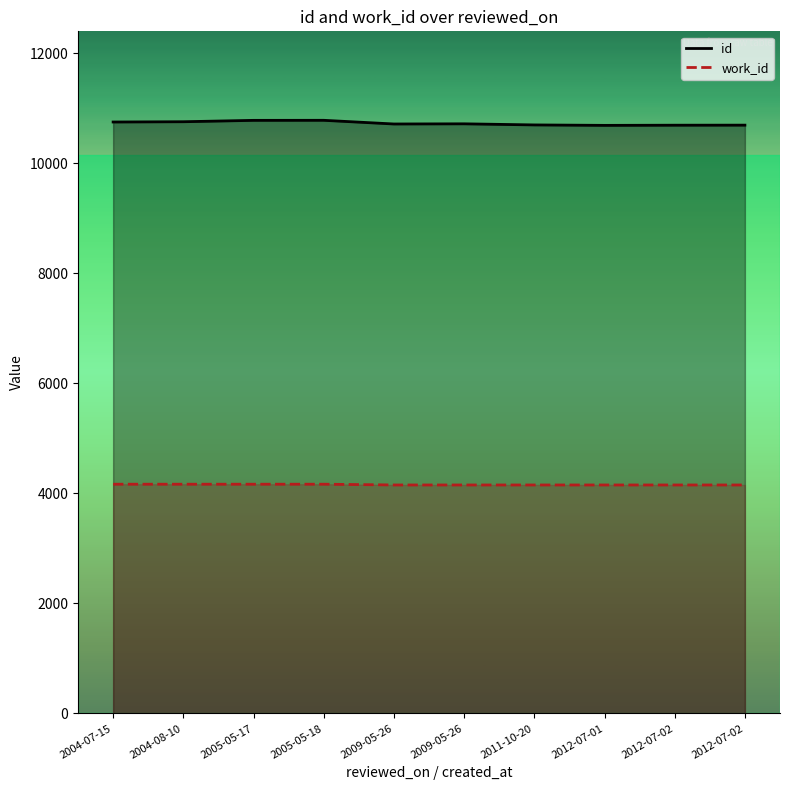

How many lines are shown in the chart?

2